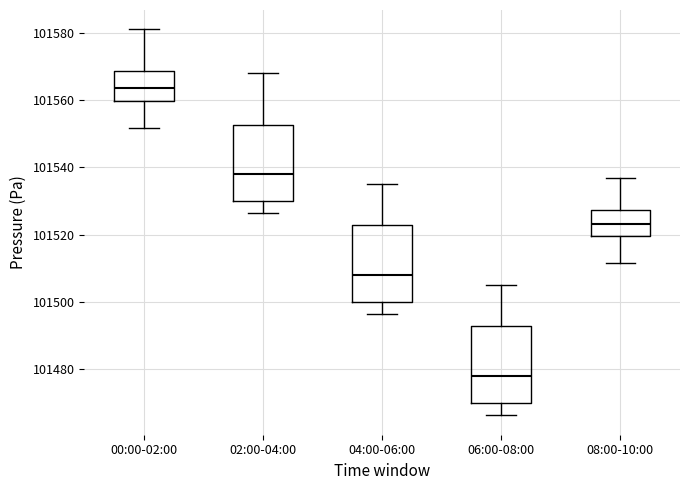

Which box's median line is the highest?

00:00-02:00